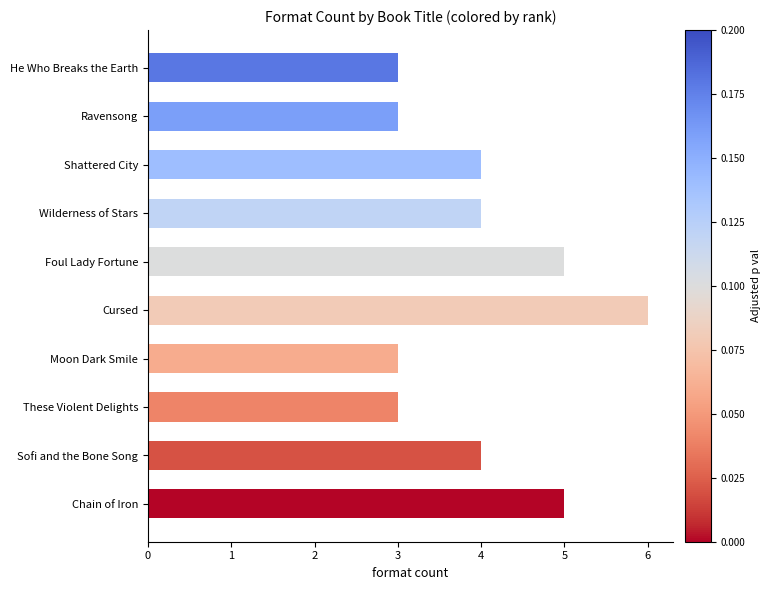

What is the minimum value shown in the chart?

3